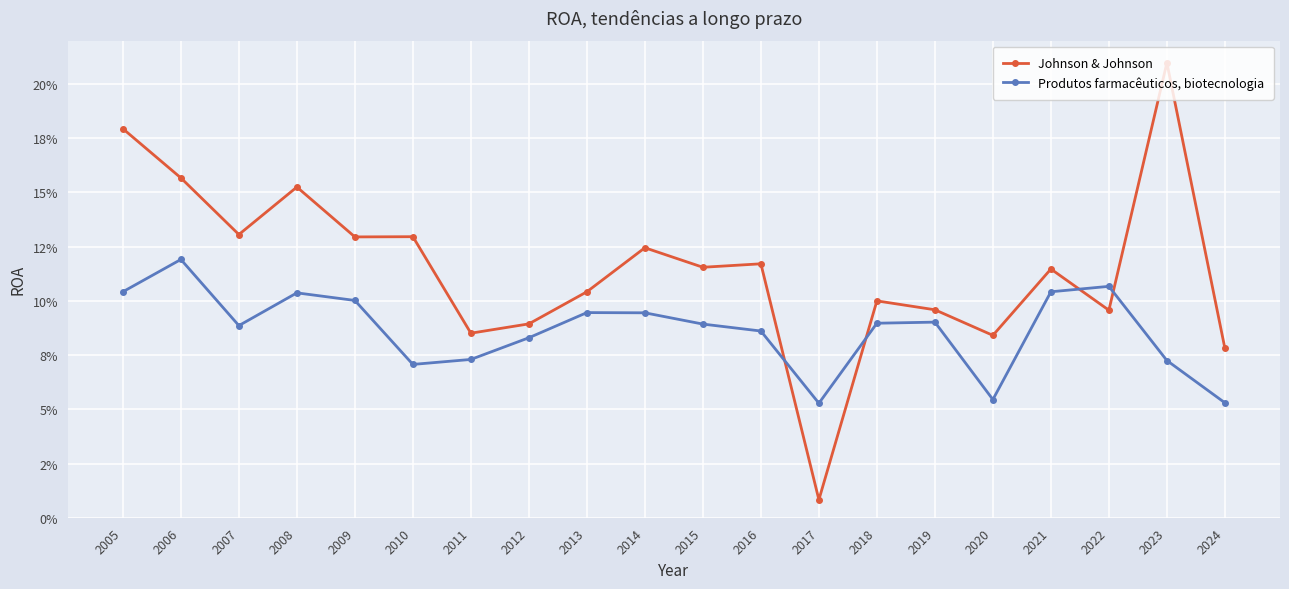

Which has a higher value, 2024 or 2018?

2018